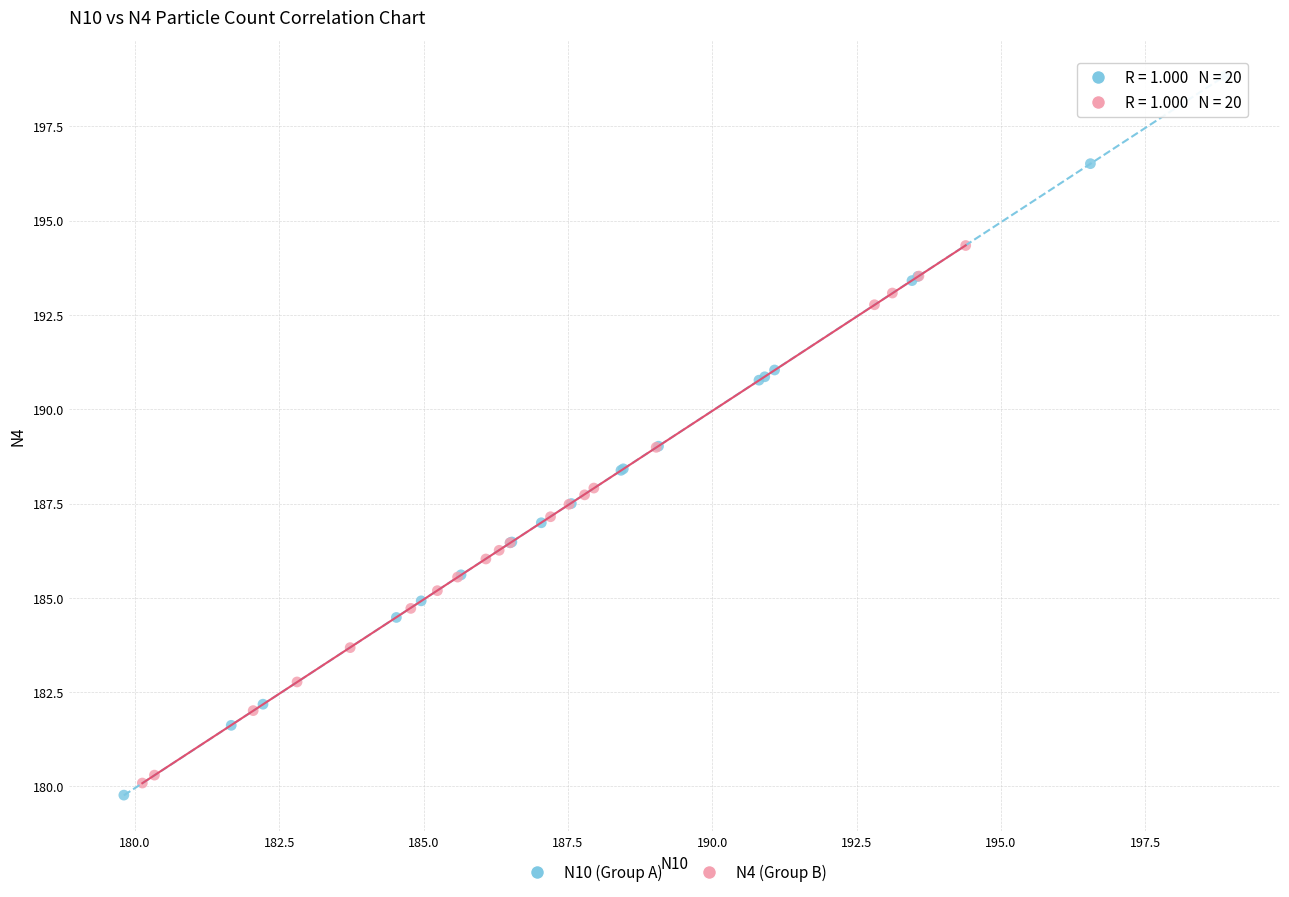

Which series contains the highest Y value?

N10 (Group A)